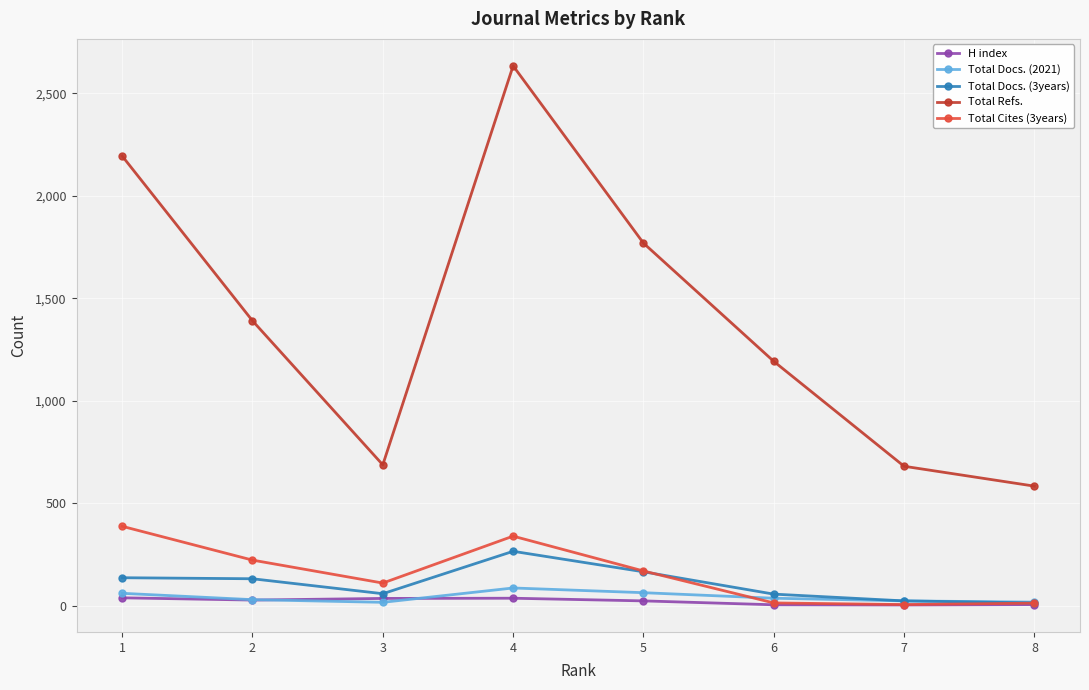

True or false: Total Refs. and H index intersect in this chart.

False